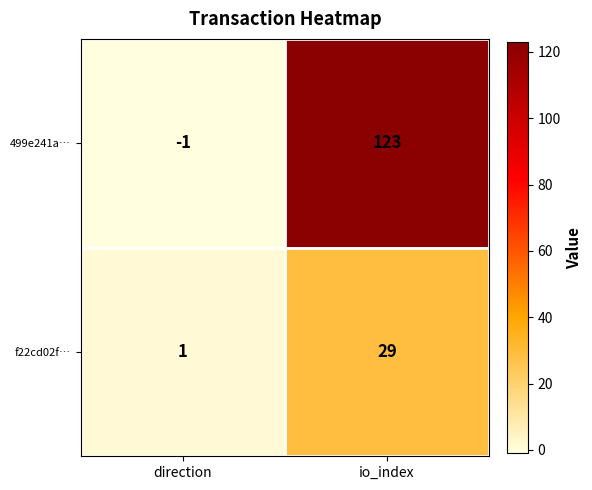

At which category is the sum across all series the highest?

io_index